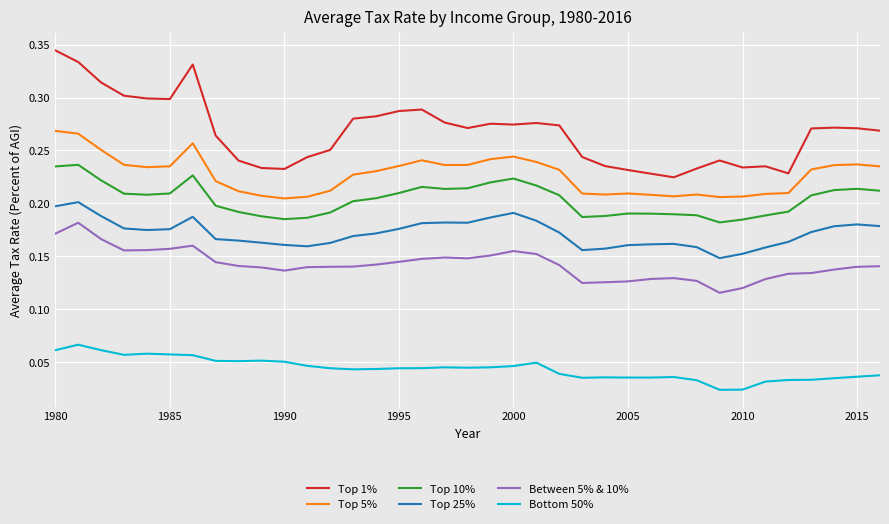

True or false: Between 5% & 10% and Bottom 50% cross at least once.

False